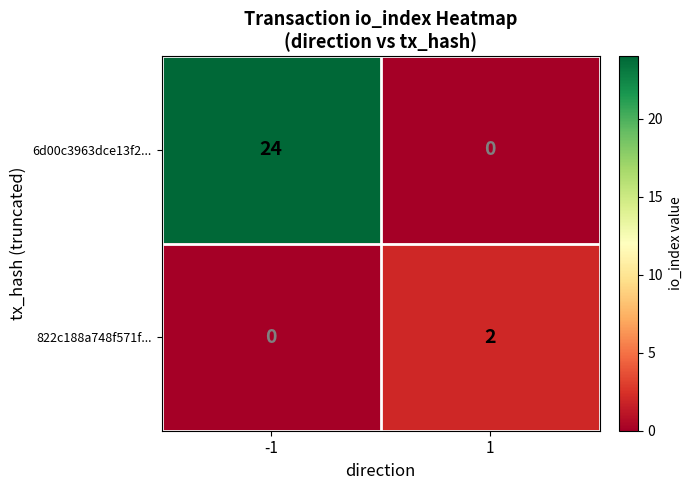

The 822c188a748f571f... series shows 1 at 1. True or false?

False